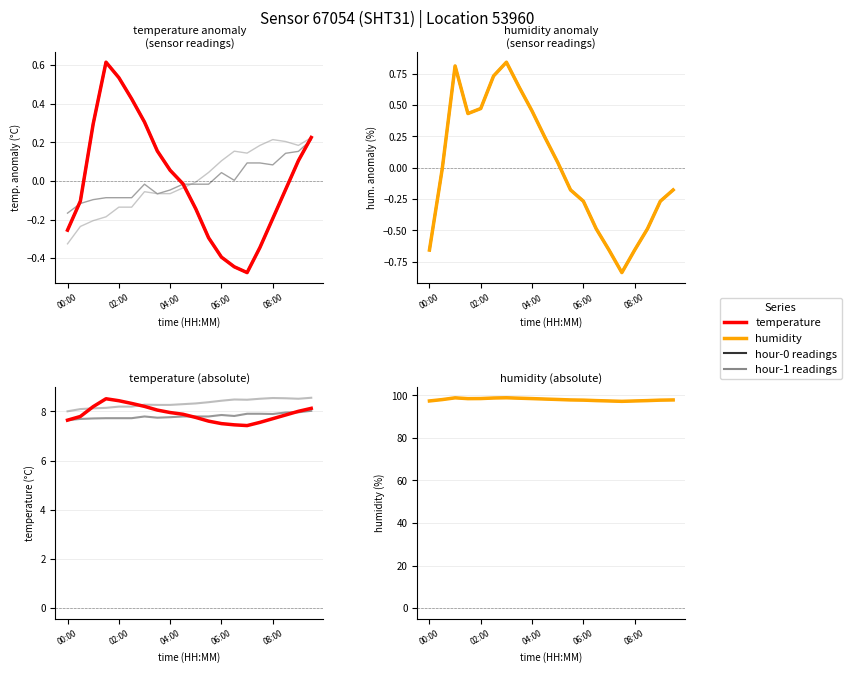

Where is the first local minimum for humidity?

3